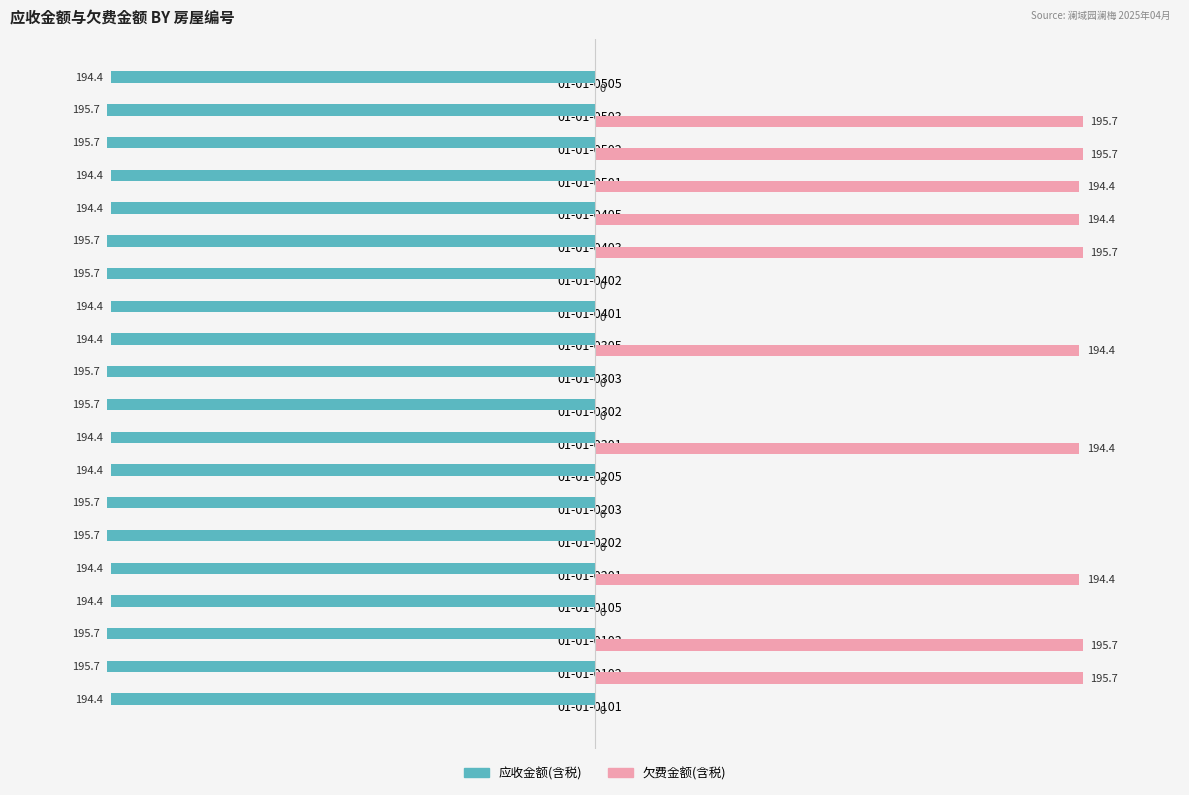

What value does the 应收金额(含税) series have at 01-01-0203?

-195.7